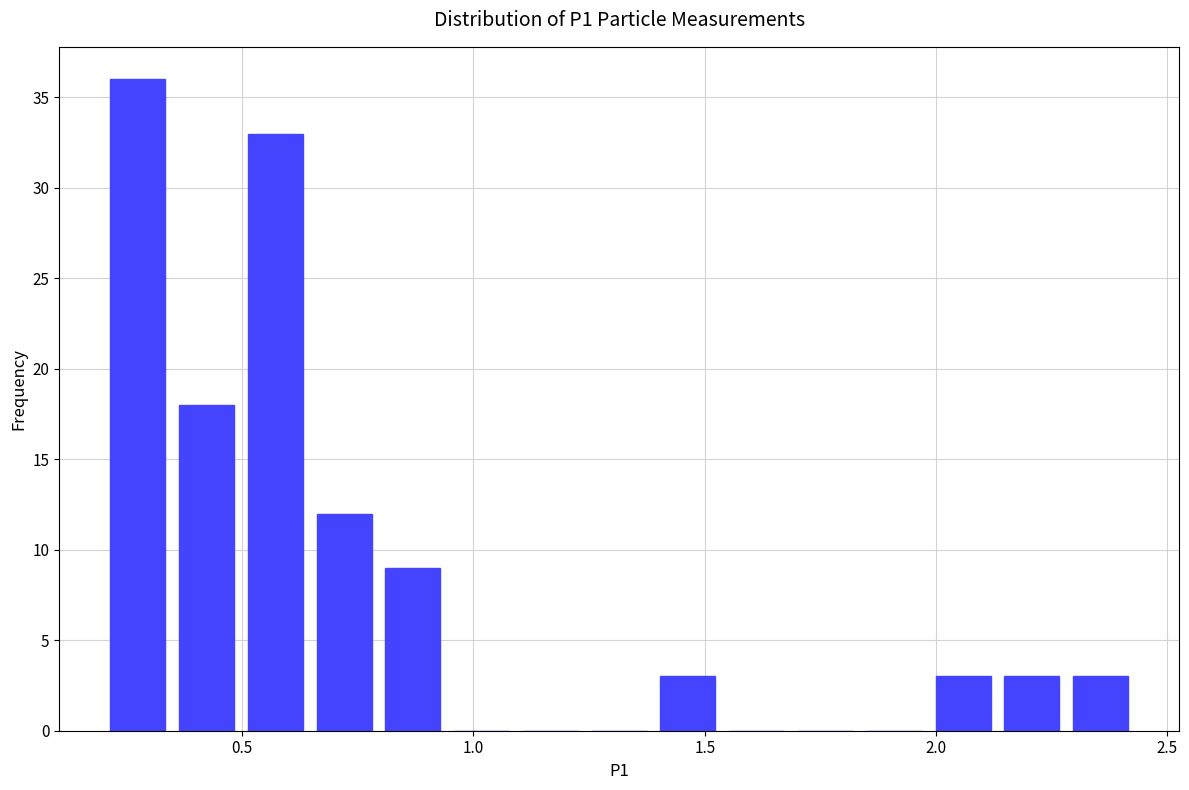

Read against the x-axis, roughly where is the centre of the tallest bar?

0.25